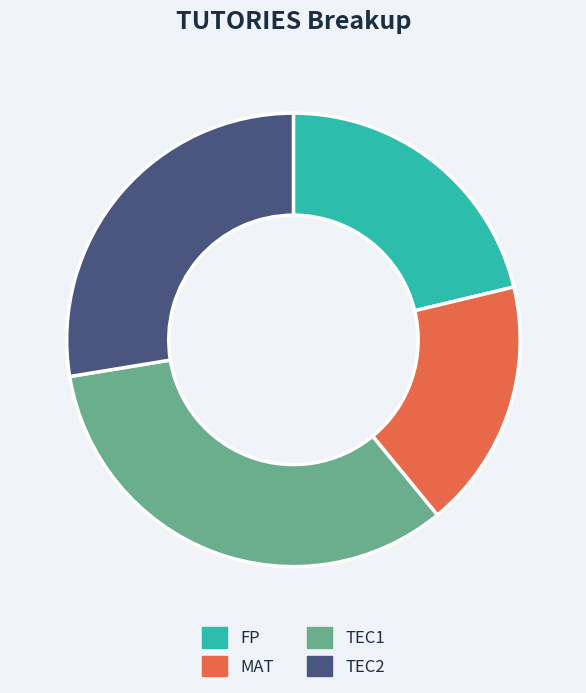

How many segments does this pie chart have?

4